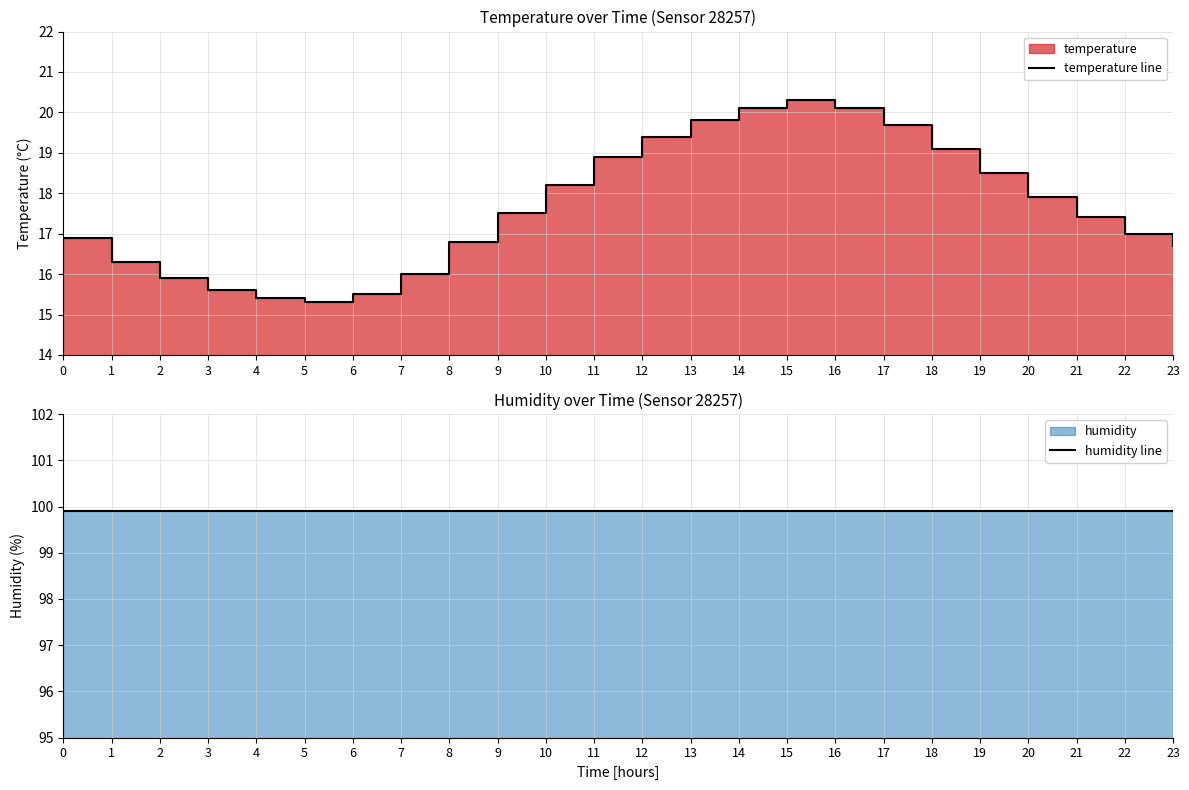

Which series changed the most between 18 and 20?

temperature line